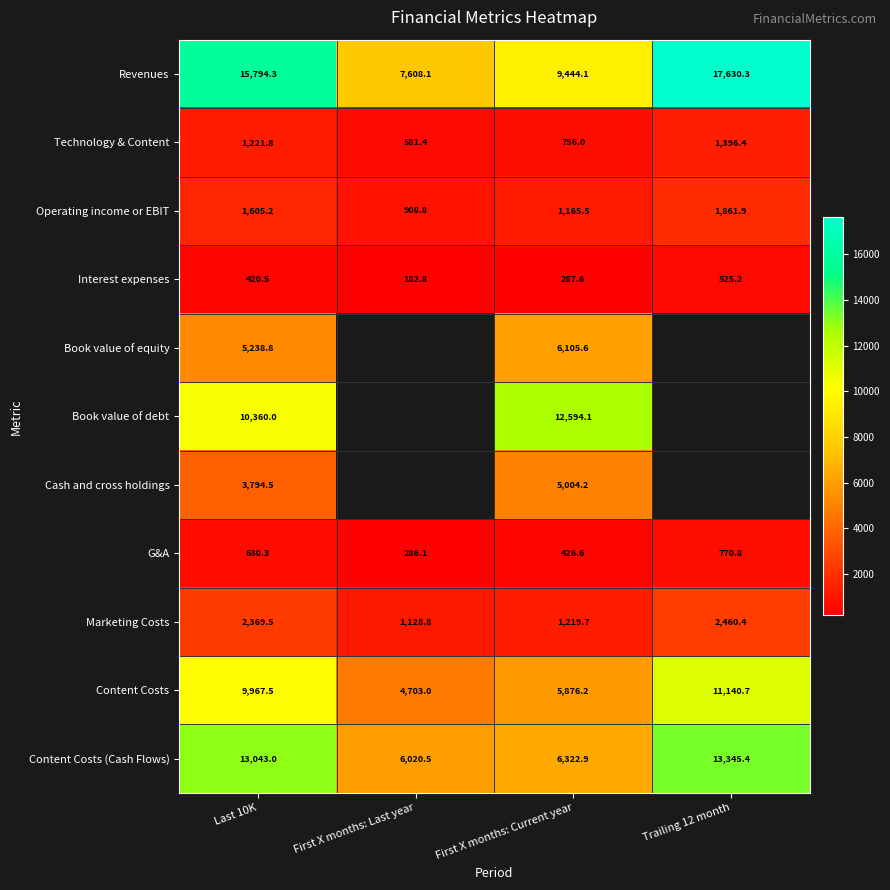

How many series are shown in this chart?

11